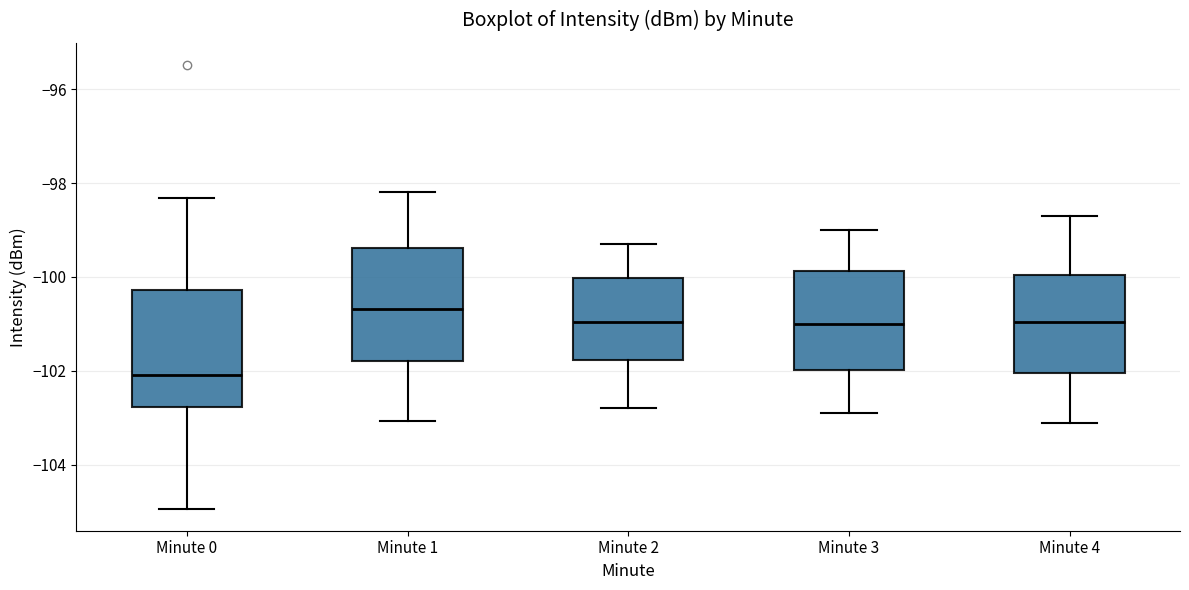

Where does the lower whisker of the box for Minute 2 end on the y-axis? The values are not printed on the chart, so give them approximately, as read against the axis.

-102.8